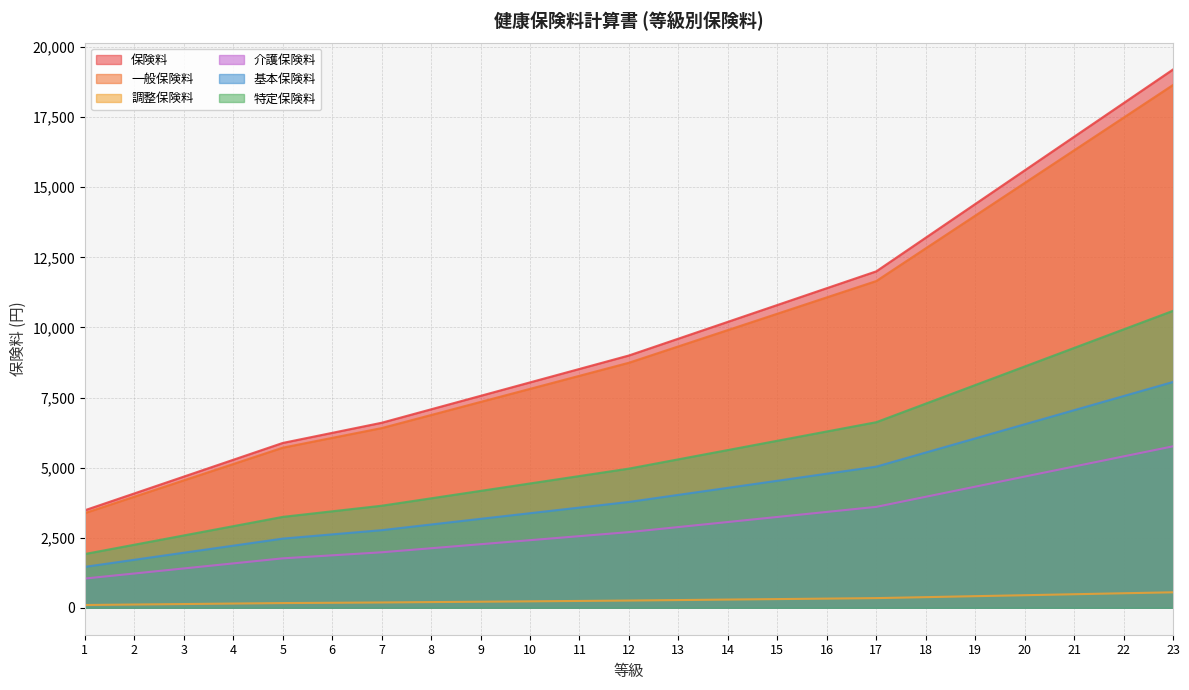

Reading left to right, extract all data points from this chart.

保険料: 3480	4080	4680	5280	5880	6240	6600	7080	7560	8040	8520	9000	9600	10200	10800	11400	12000	13200	14400	15600	16800	18000	19200
一般保険料: 3380	3963	4546	5128	5711	6061	6410	6876	7343	7809	8275	8741	9324	9906	10489	11072	11654	12820	13985	15151	16316	17481	18647
調整保険料: 100	117	134	152	169	179	190	204	217	231	245	259	276	294	311	328	346	380	415	449	484	519	553
介護保険料: 1044	1224	1404	1584	1764	1872	1980	2124	2268	2412	2556	2700	2880	3060	3240	3420	3600	3960	4320	4680	5040	5400	5760
基本保険料: 1461	1713	1965	2216	2468	2619	2769	2971	3173	3374	3575	3776	4028	4279	4531	4783	5034	5538	6041	6545	7048	7551	8055
特定保険料: 1919	2250	2581	2912	3243	3442	3641	3905	4170	4435	4700	4965	5296	5627	5958	6289	6620	7282	7944	8606	9268	9930	10592